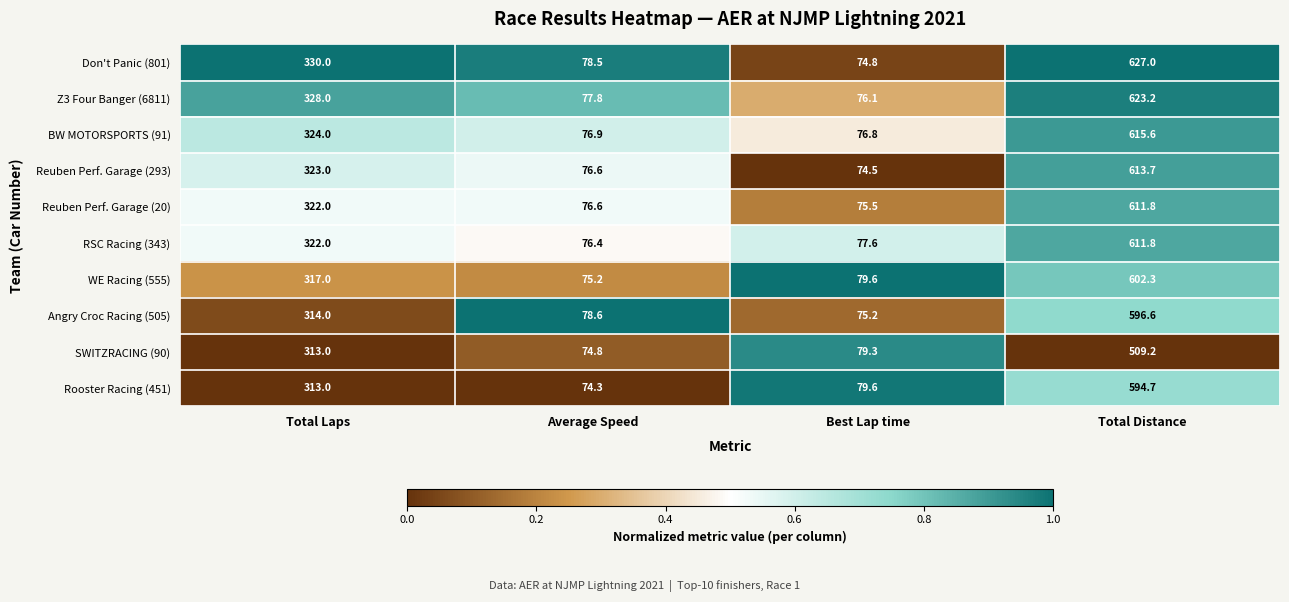

Which series changed the most between Average Speed and Total Distance?

Don't Panic (801)